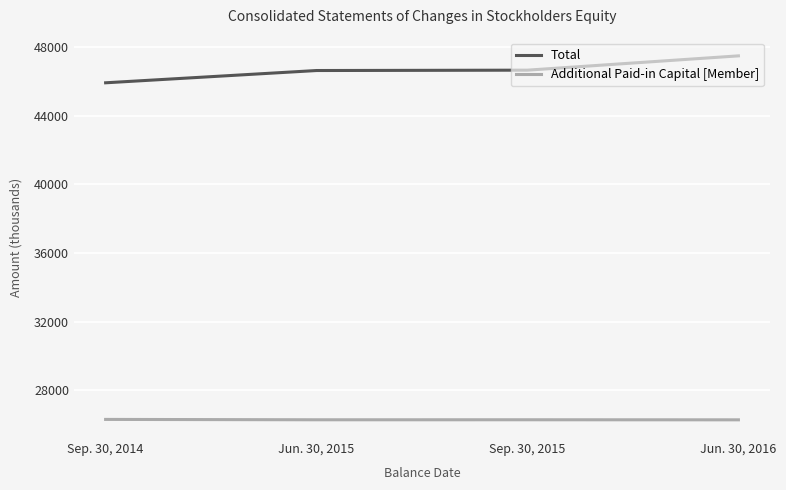

True or false: Additional Paid-in Capital [Member] and Total intersect in this chart.

False